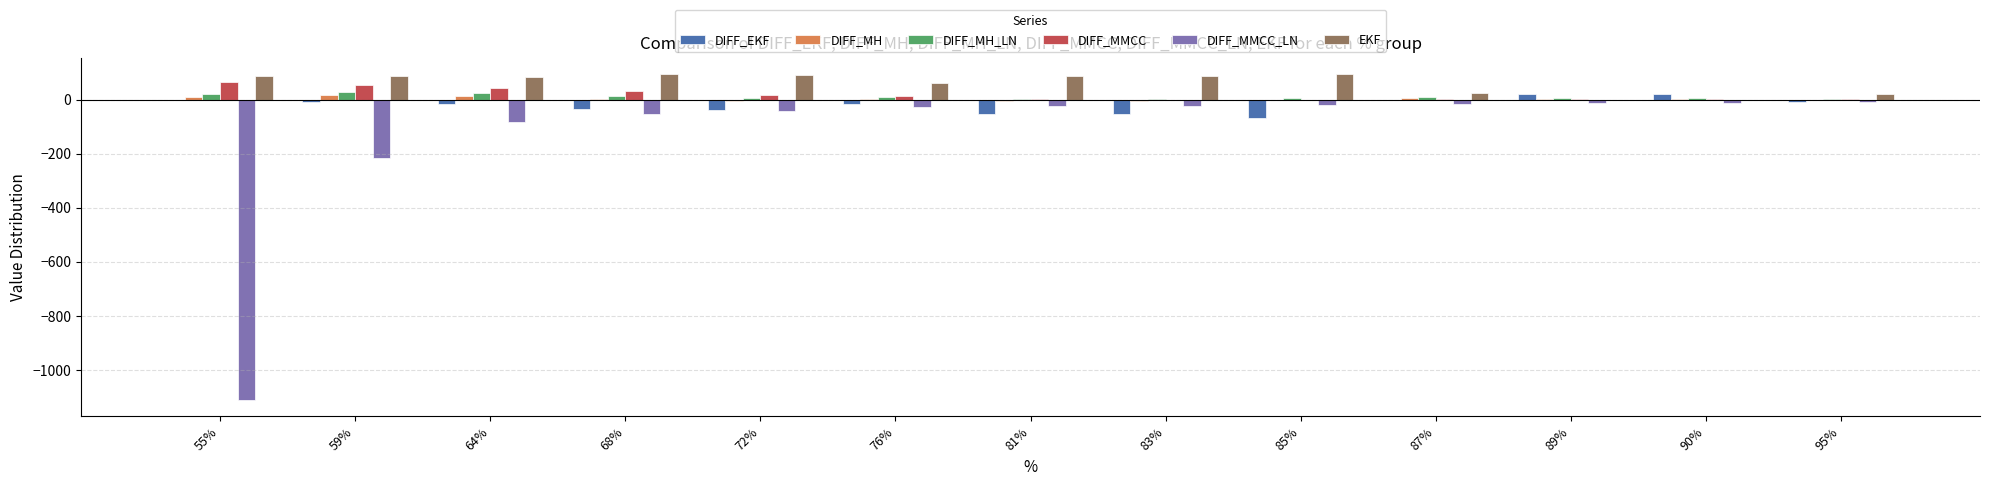

What is the highest value of the EKF series?

95.7